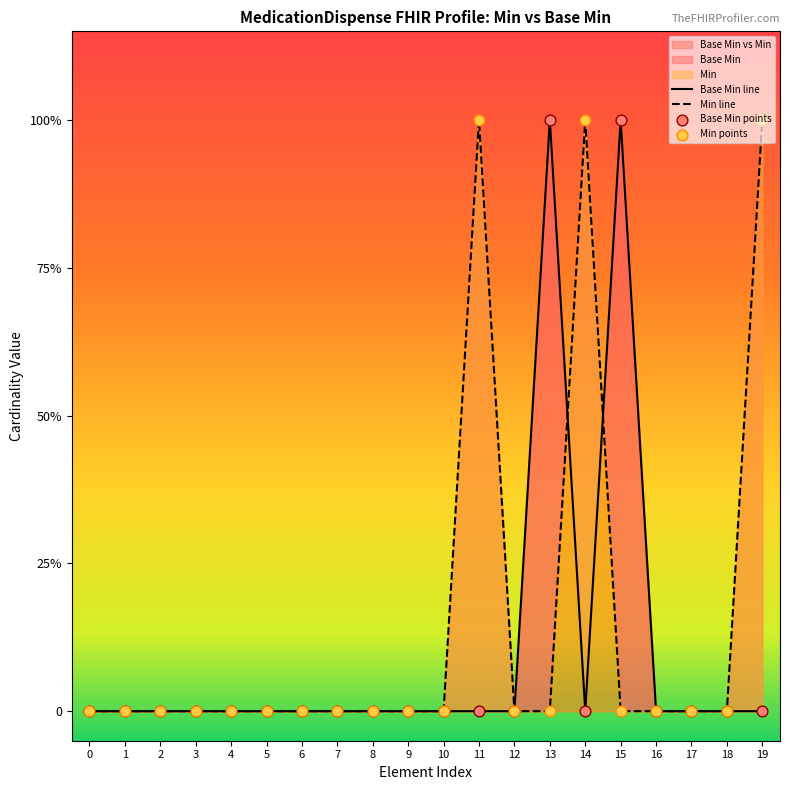

At how many categories does at least one series exceed 0?

5